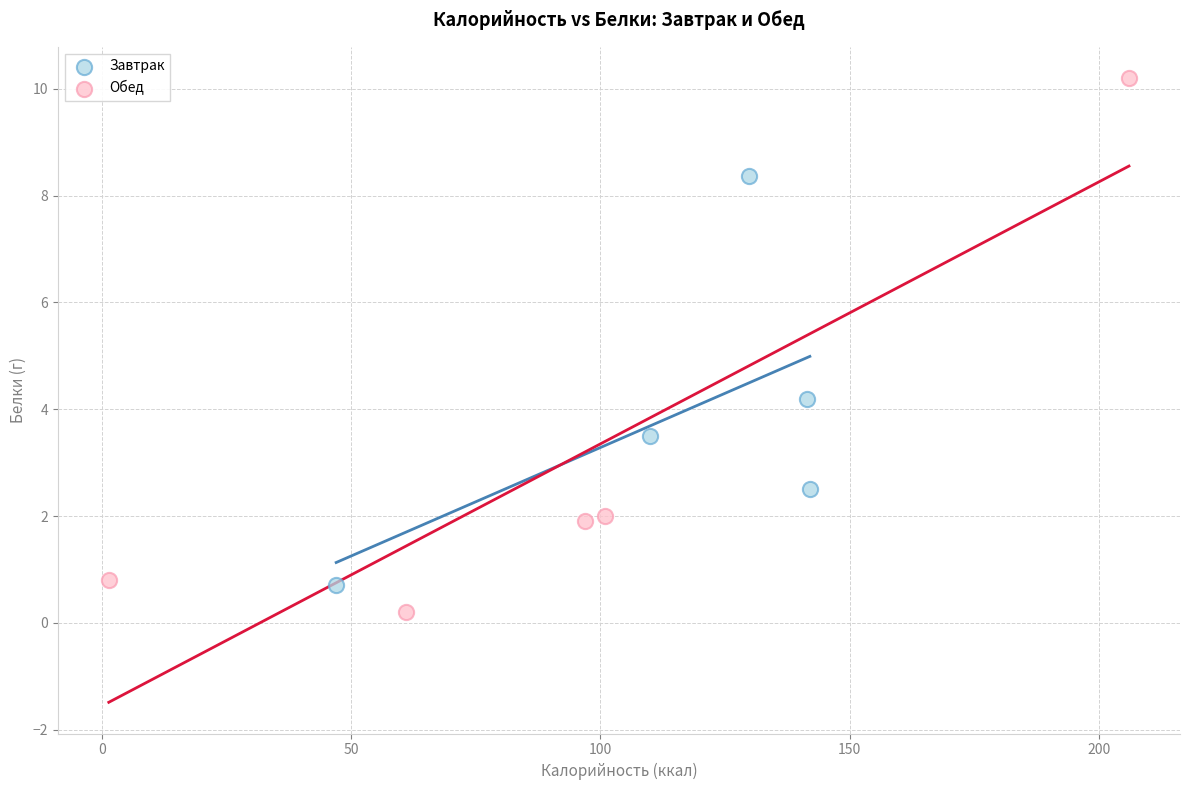

What are all the series names shown in the legend?

Завтрак, Обед